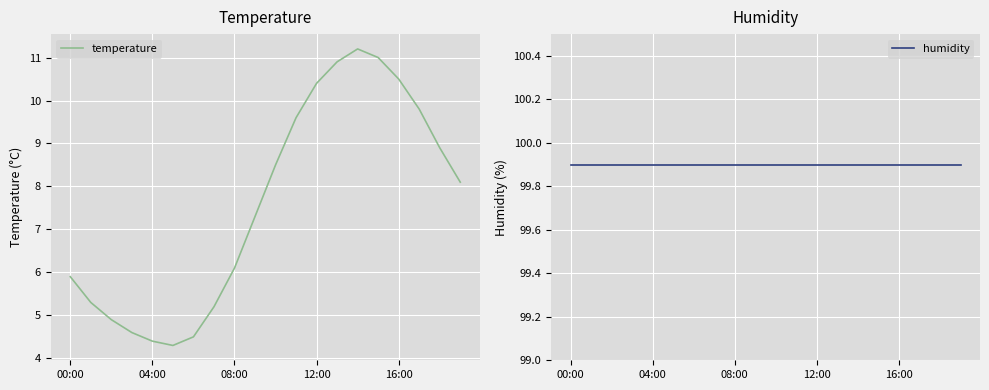

True or false: humidity and temperature cross at least once.

False